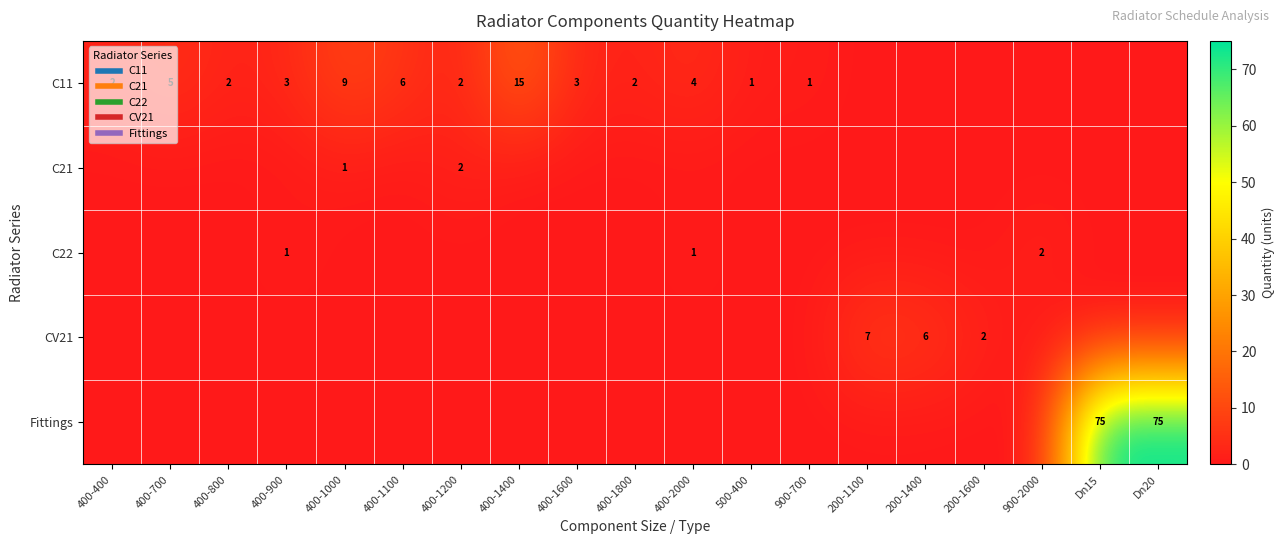

Where does the C11 series first go above 2?

400-700